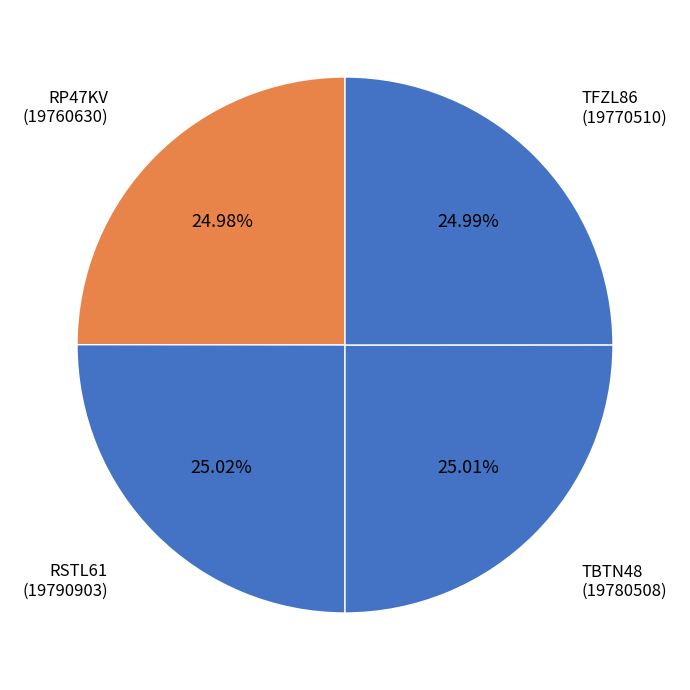

Is TFZL86 the majority of the pie?

No